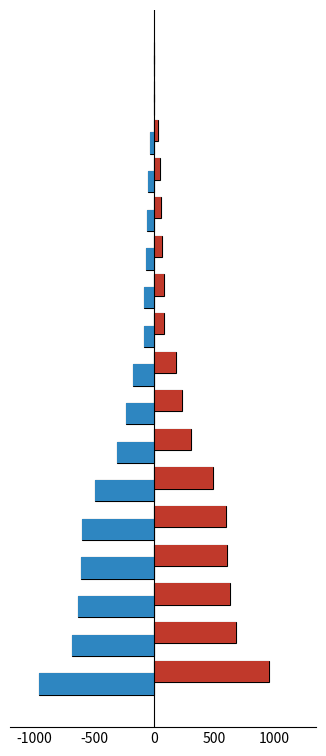

How many categories are shown in the chart?

17